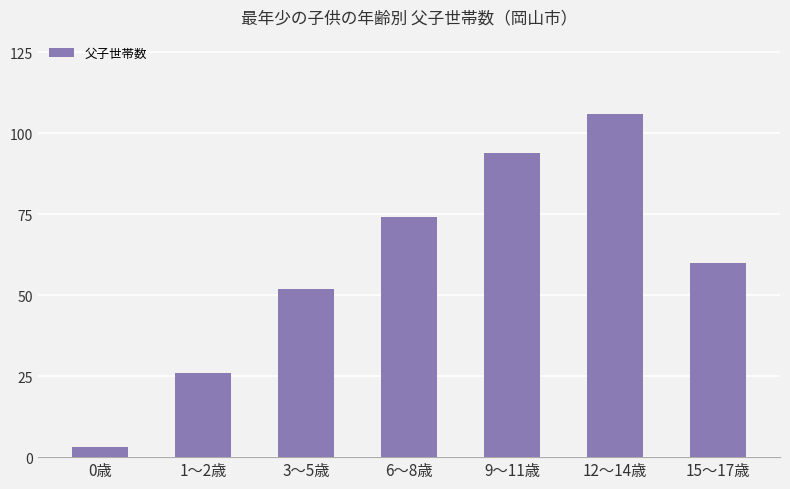

List the labels in order of value, largest first.

12～14歳, 9～11歳, 6～8歳, 15～17歳, 3～5歳, 1～2歳, 0歳